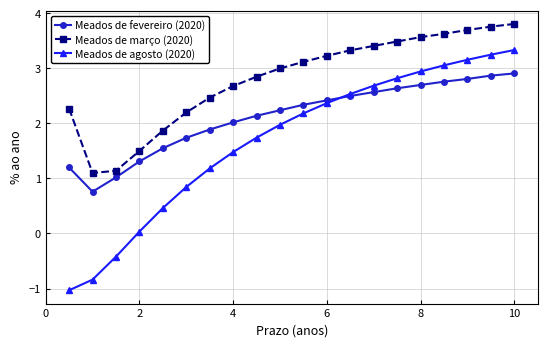

Which series has the widest spread of values?

Meados de agosto (2020)